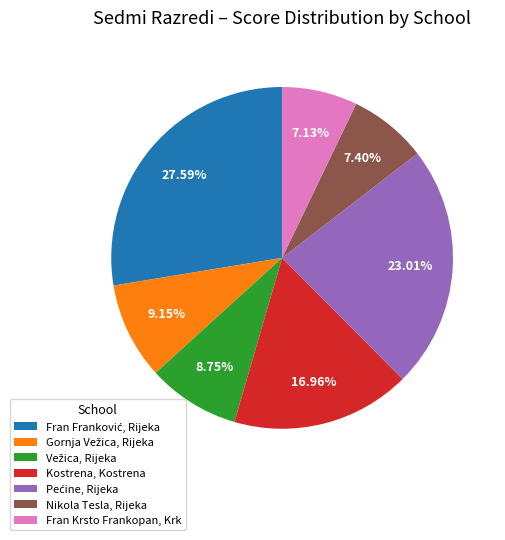

Is there a majority slice in this chart?

No